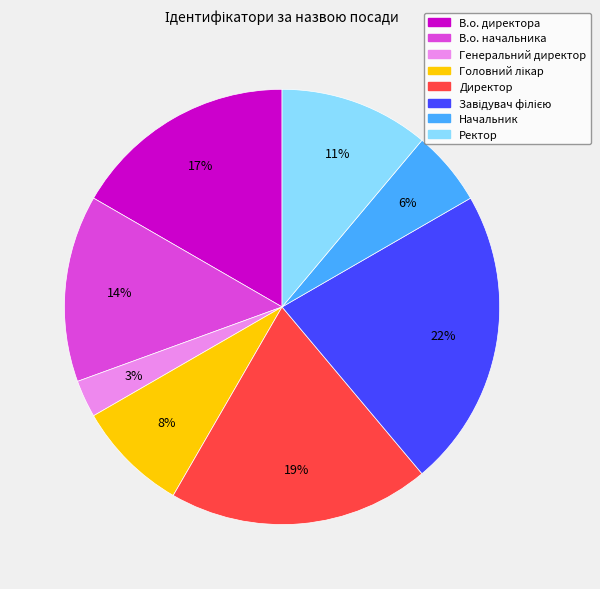

Which has a higher value, Генеральний директор or Начальник?

Начальник